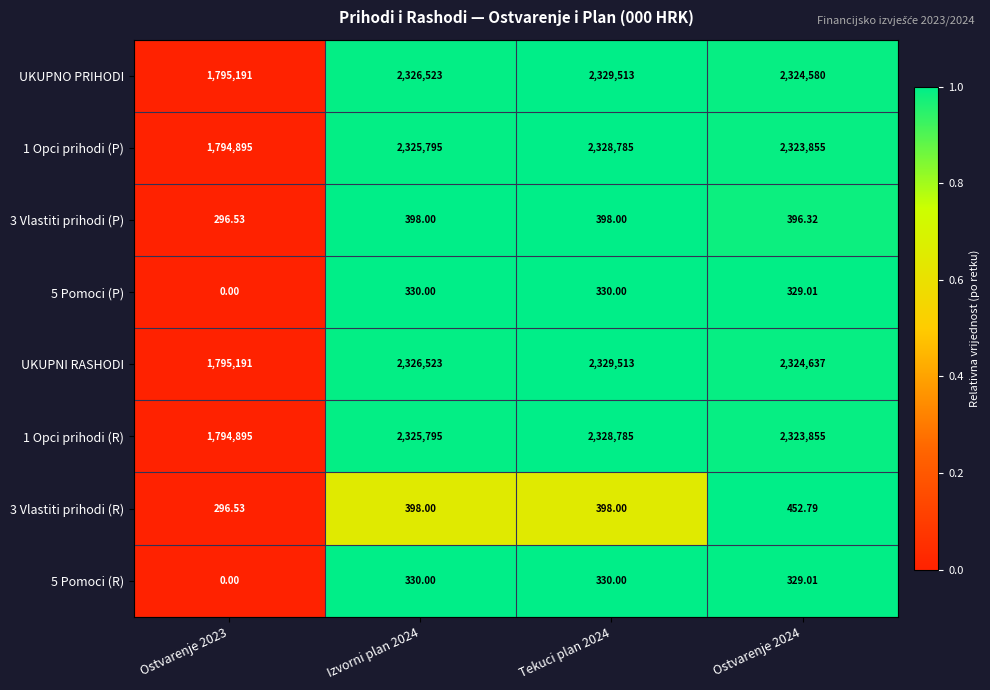

Between Tekuci plan 2024 and Ostvarenje 2024, which series saw the biggest shift?

UKUPNO PRIHODI